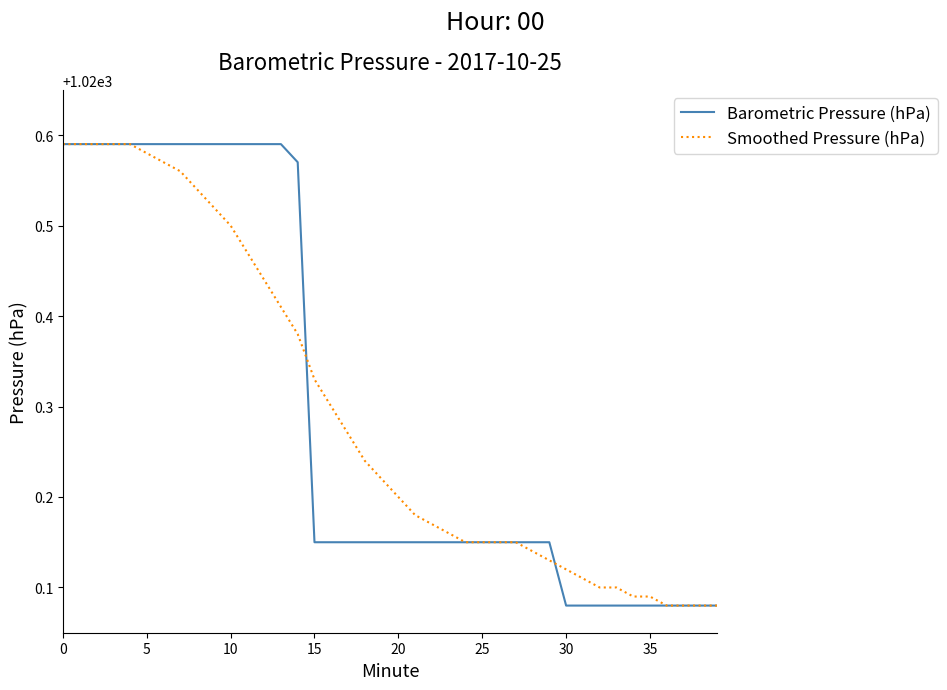

Reading left to right, what are all the values shown in this chart?

Barometric Pressure (hPa): 1020.6	1020.6	1020.6	1020.6	1020.6	1020.6	1020.6	1020.6	1020.6	1020.6	1020.6	1020.6	1020.6	1020.6	1020.6	1020.1	1020.1	1020.1	1020.1	1020.1	1020.1	1020.1	1020.1	1020.1	1020.1	1020.1	1020.1	1020.1	1020.1	1020.1	1020.1	1020.1	1020.1	1020.1	1020.1	1020.1	1020.1	1020.1	1020.1	1020.1
Smoothed Pressure (hPa): 1020.6	1020.6	1020.6	1020.6	1020.6	1020.6	1020.6	1020.6	1020.5	1020.5	1020.5	1020.5	1020.4	1020.4	1020.4	1020.3	1020.3	1020.3	1020.2	1020.2	1020.2	1020.2	1020.2	1020.2	1020.1	1020.1	1020.1	1020.1	1020.1	1020.1	1020.1	1020.1	1020.1	1020.1	1020.1	1020.1	1020.1	1020.1	1020.1	1020.1